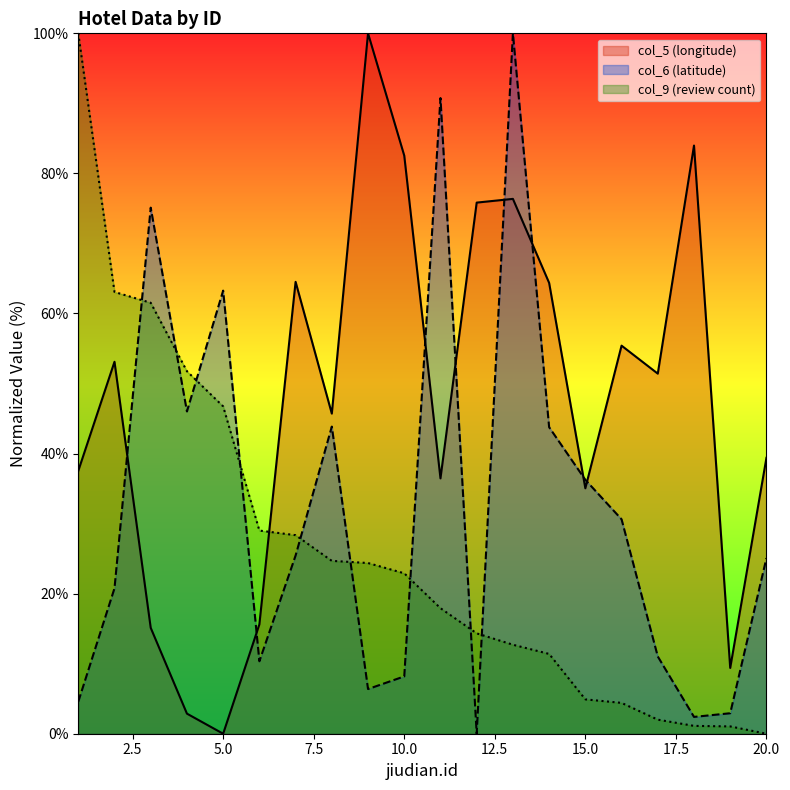

Rank the series at 17 from highest to lowest value.

col_5 (longitude), col_6 (latitude), col_9 (review count)